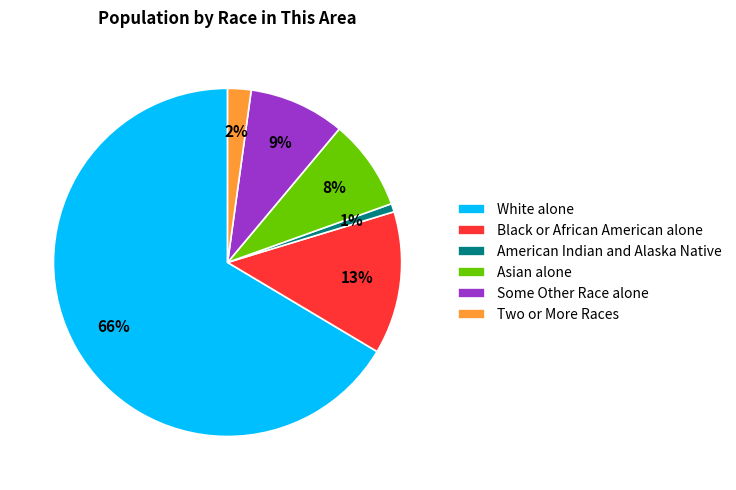

What is the largest slice in the pie chart?

White alone